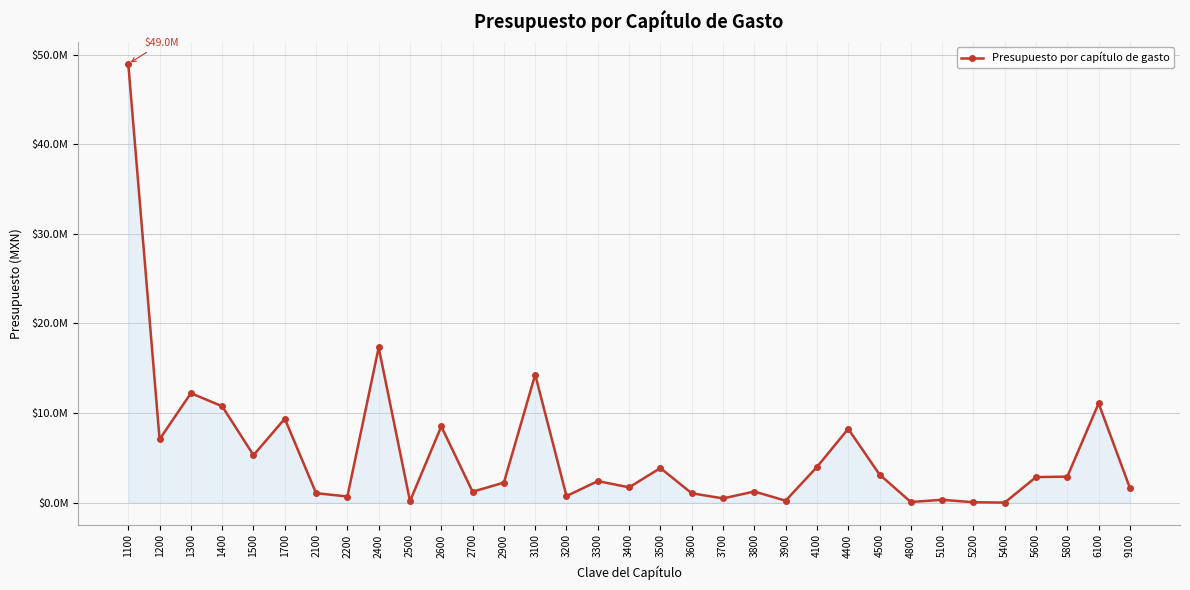

Where is the data nearest to the value 24483650?

2400